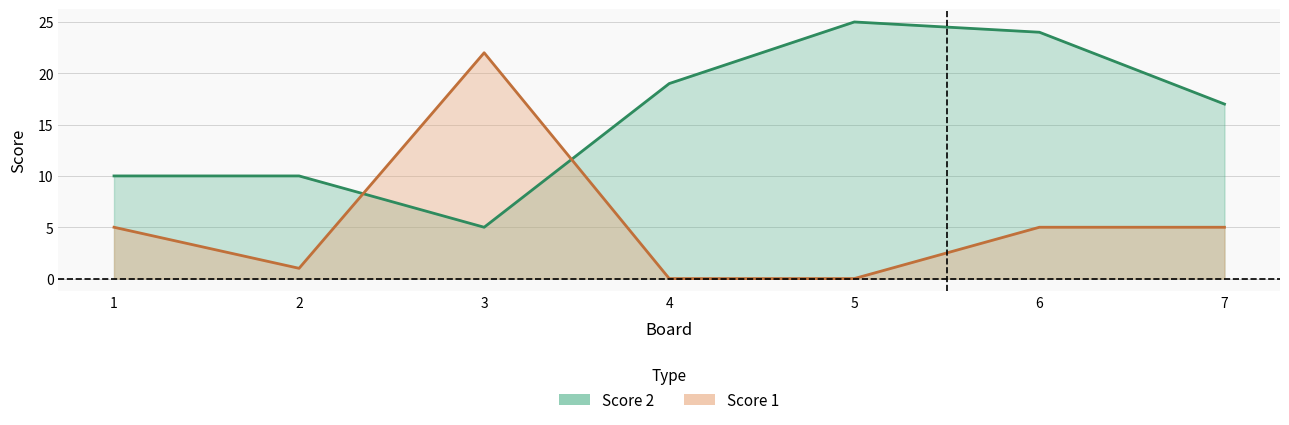

Reading left to right, transcribe all the data shown in this chart.

Score 1: 5	1	22	0	0	5	5
Score 2: 10	10	5	19	25	24	17